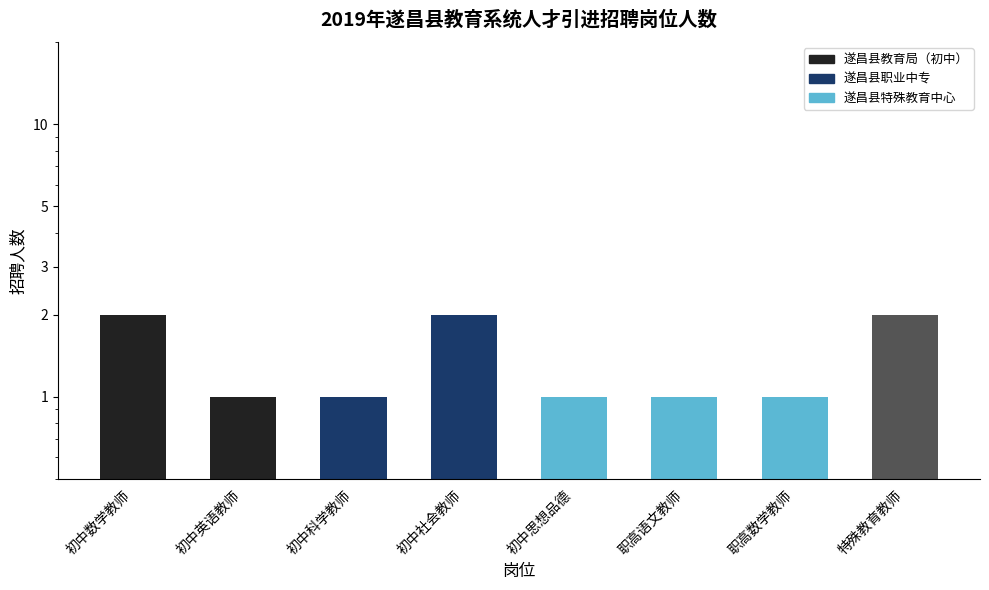

Are the bars horizontal?

No